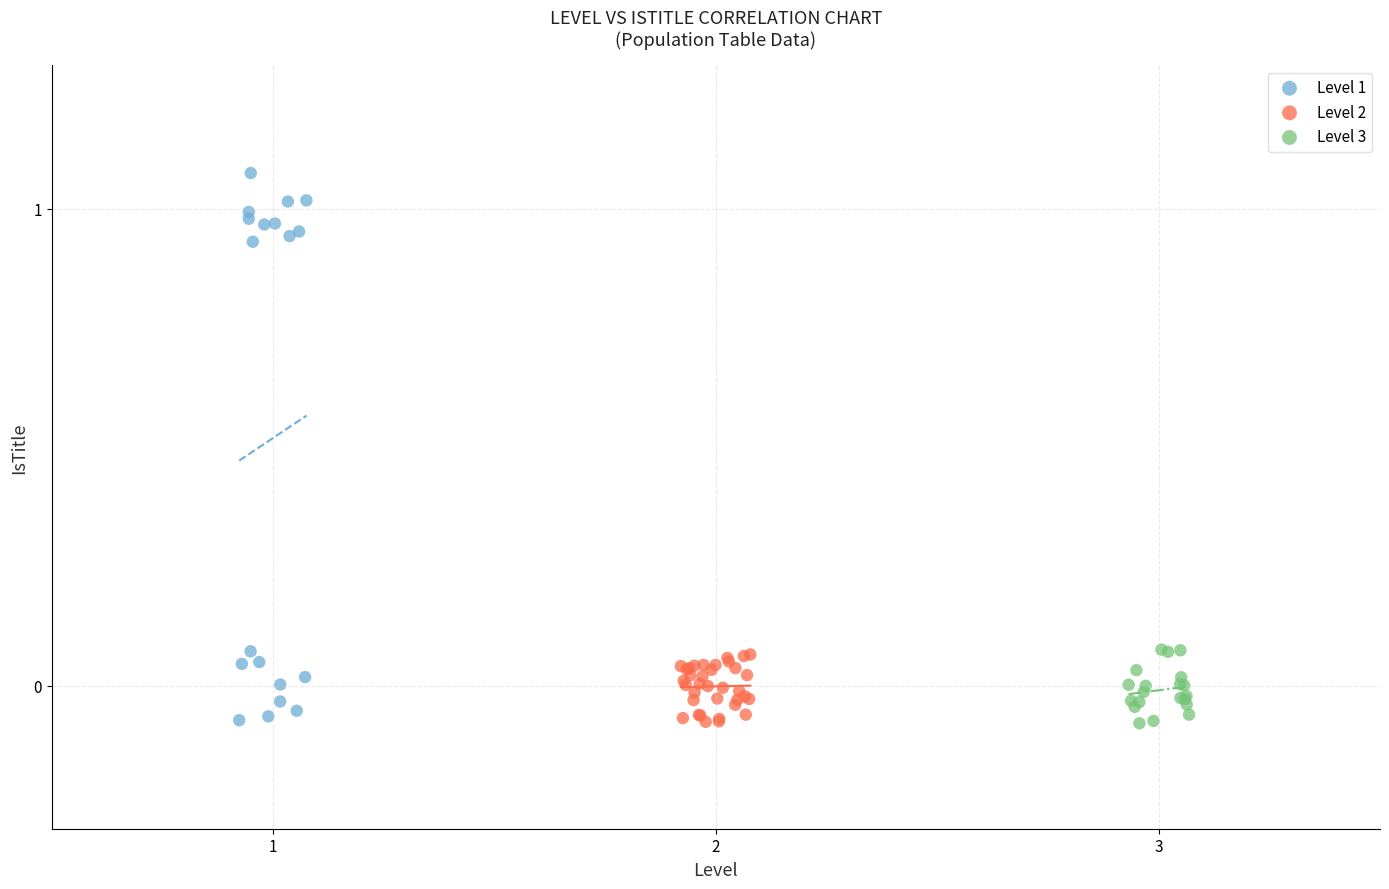

What are all the series names shown in the legend?

Level 1, Level 2, Level 3